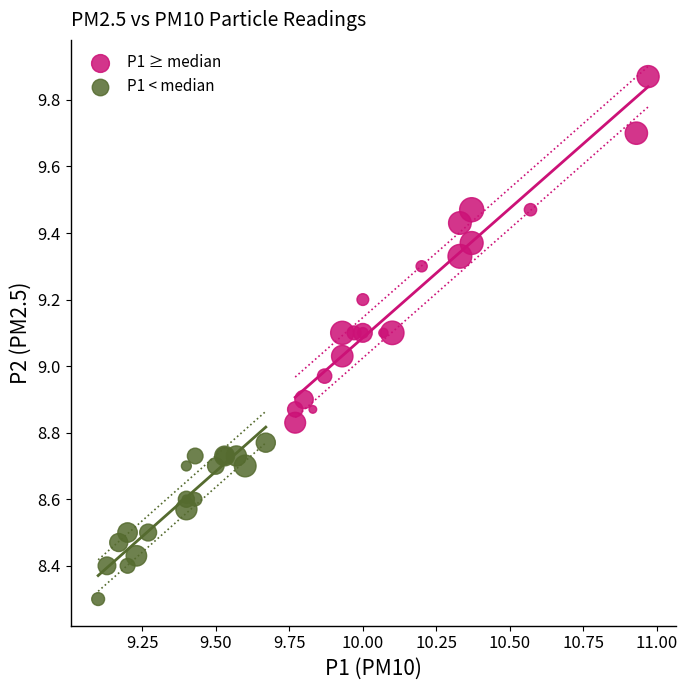

What are all the series names shown in the legend?

P1 ≥ median, P1 < median